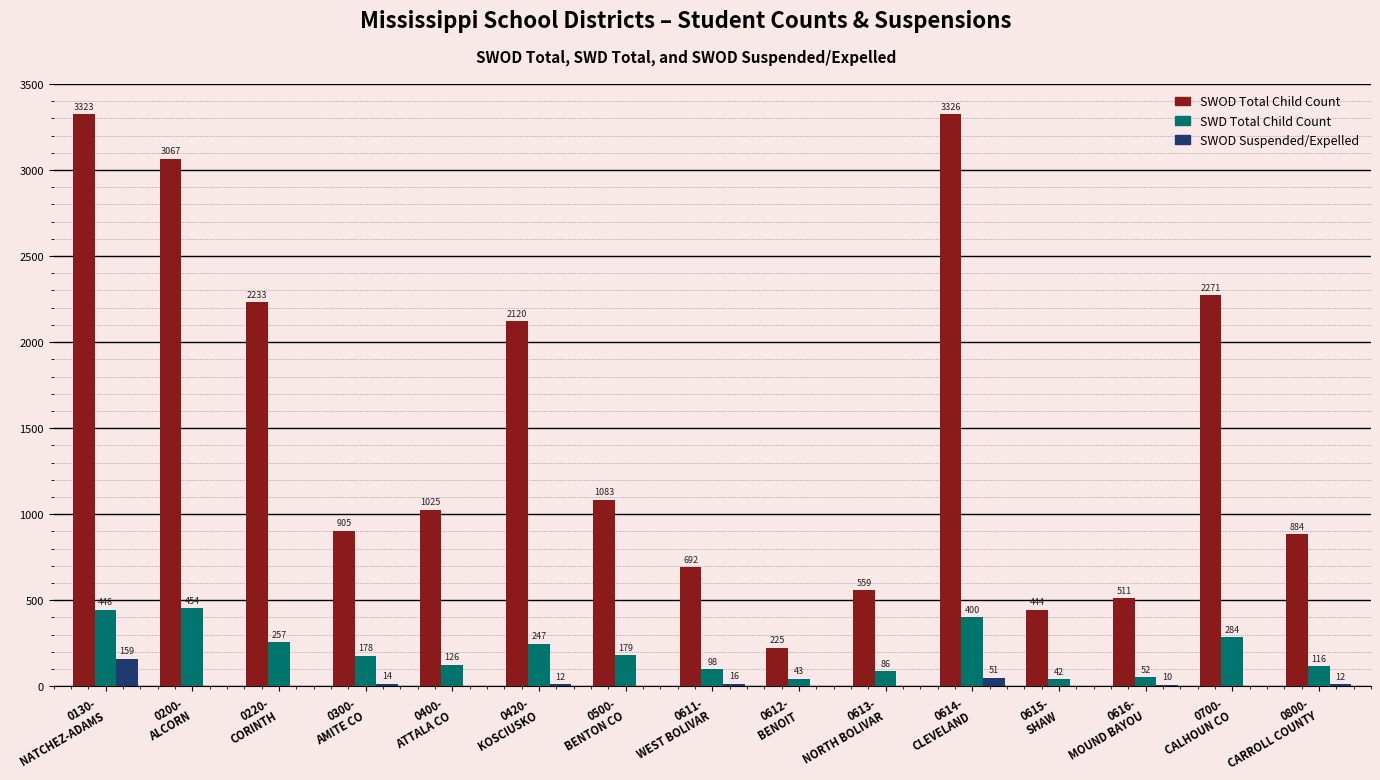

Which series has the largest range (max minus min)?

SWOD Total Child Count